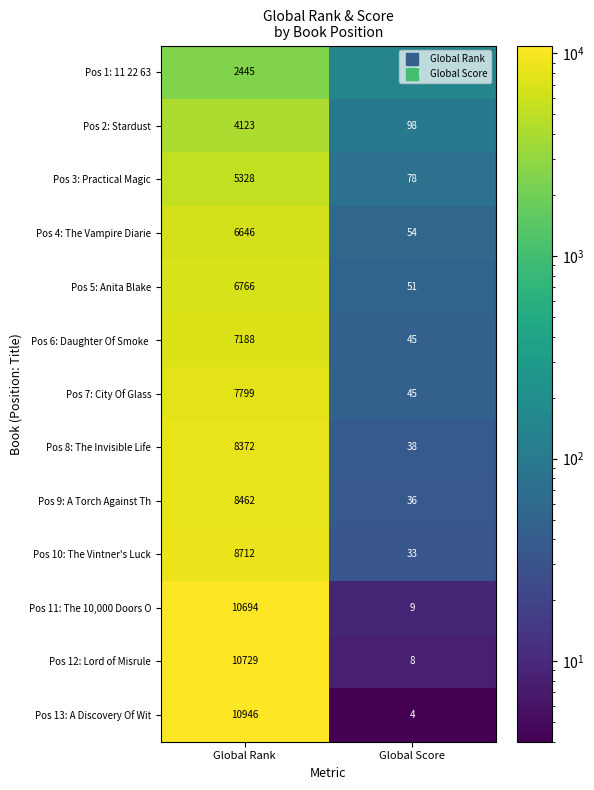

What is the maximum value for Pos 13: A Discovery Of Wit?

10946